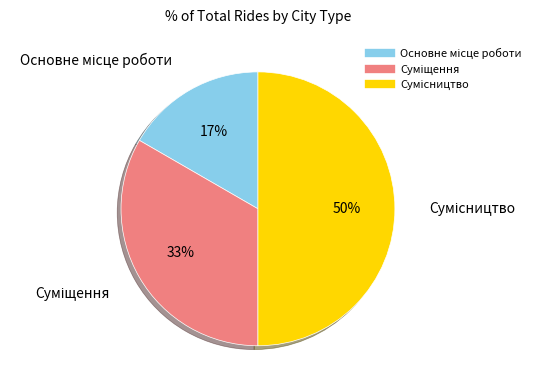

To the nearest percent, what is the difference between the largest and smallest slice percentages?

33%